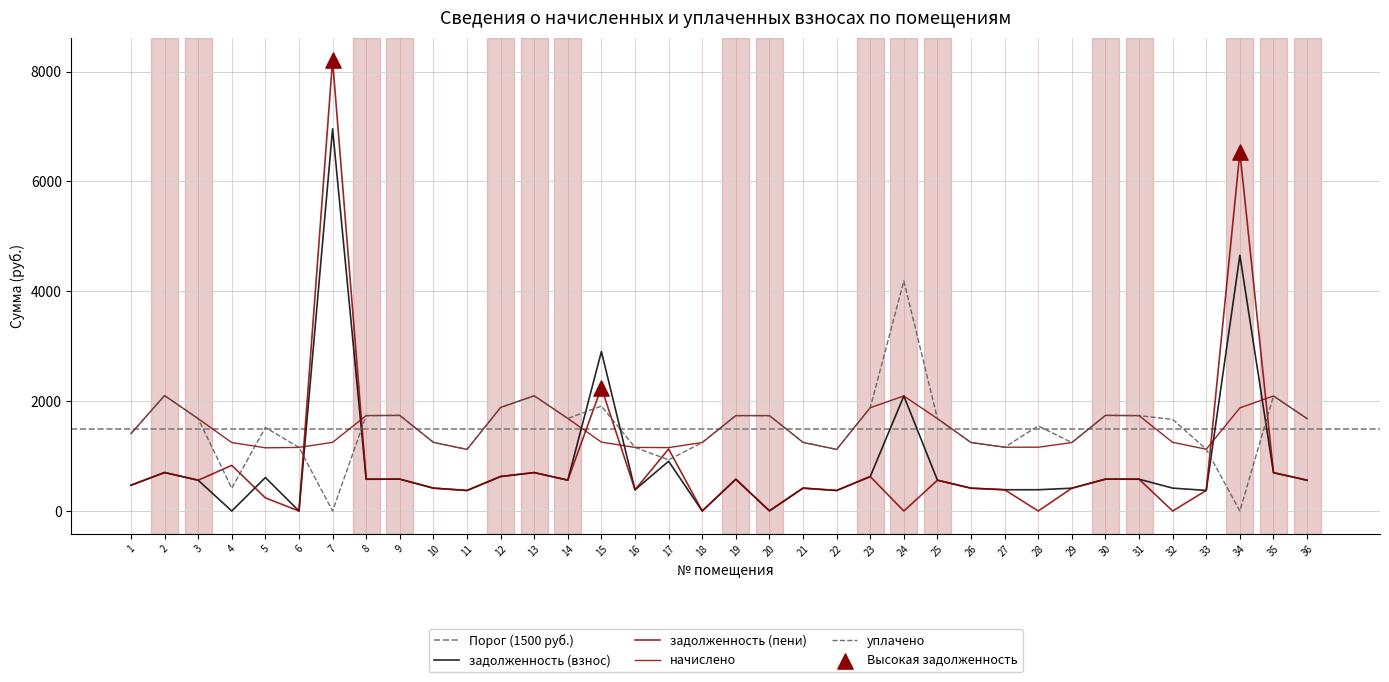

What is the total value across all series at 30?

4640.7